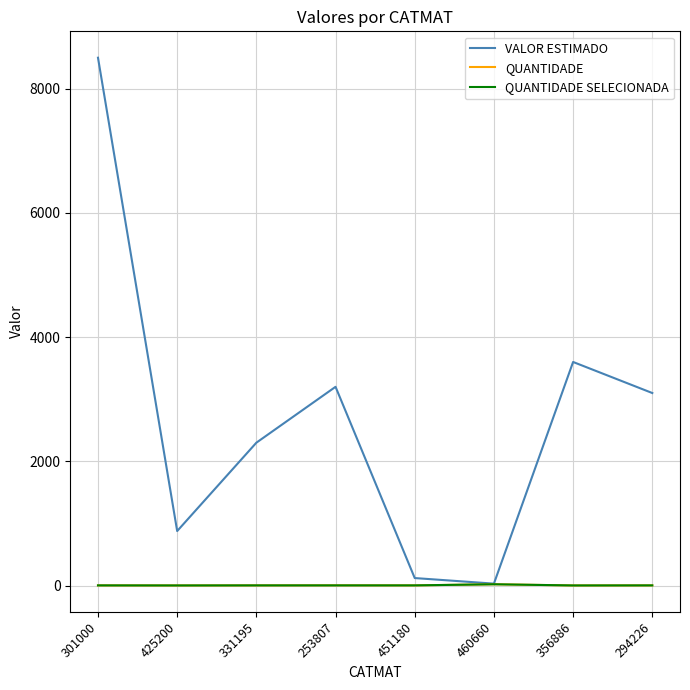

At which label does VALOR ESTIMADO reach its peak?

301000